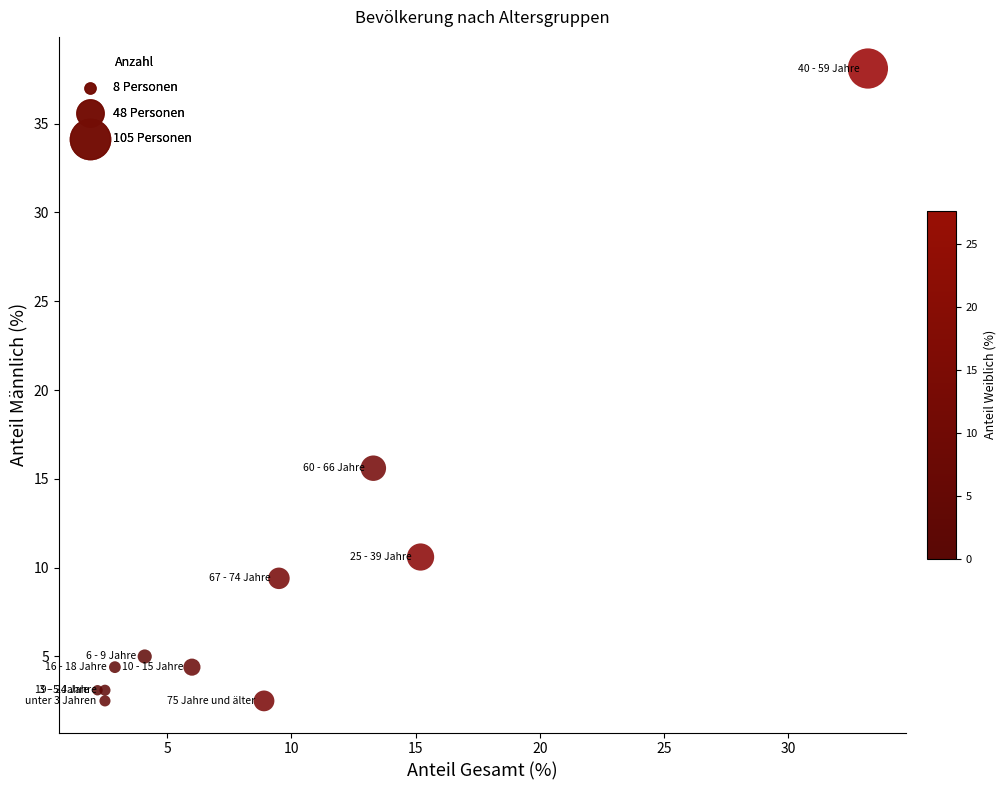

What Y value in the scatter plot is closest to 20?

15.6